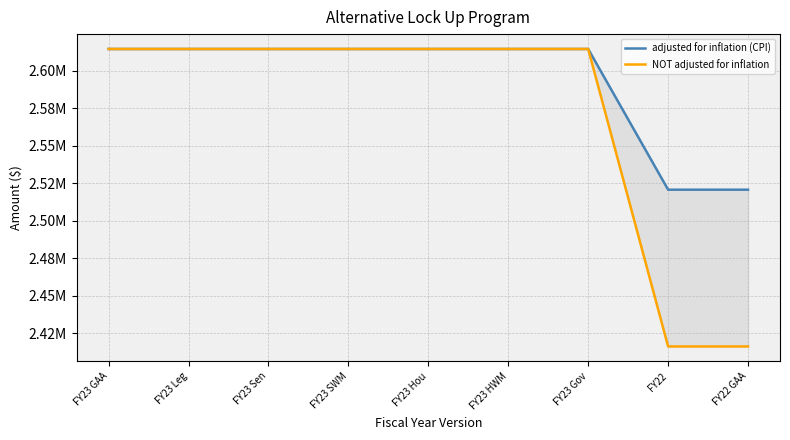

True or false: adjusted for inflation (CPI) and NOT adjusted for inflation cross at least once.

False